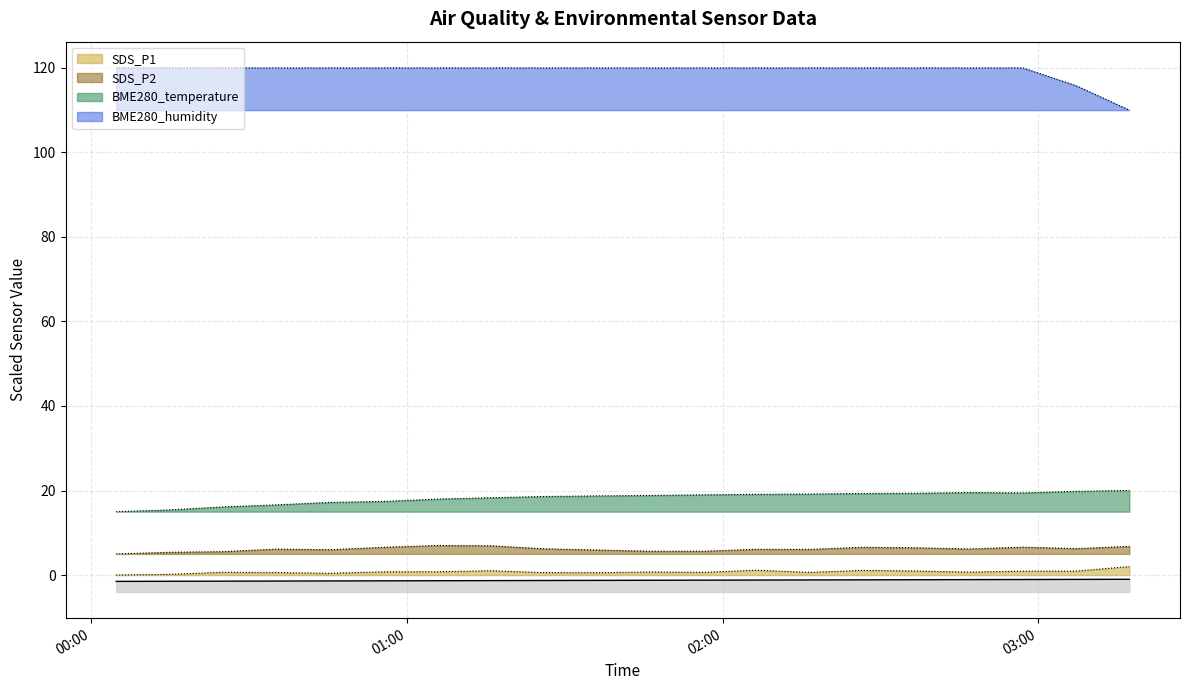

How many distinct data groups are displayed?

4